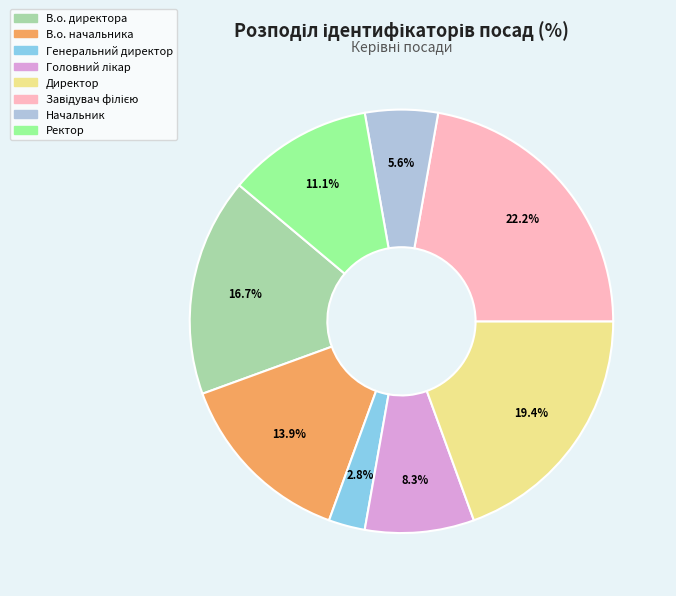

To the nearest percent, what is the difference between the Директор and В.о. директора slice percentages?

3%